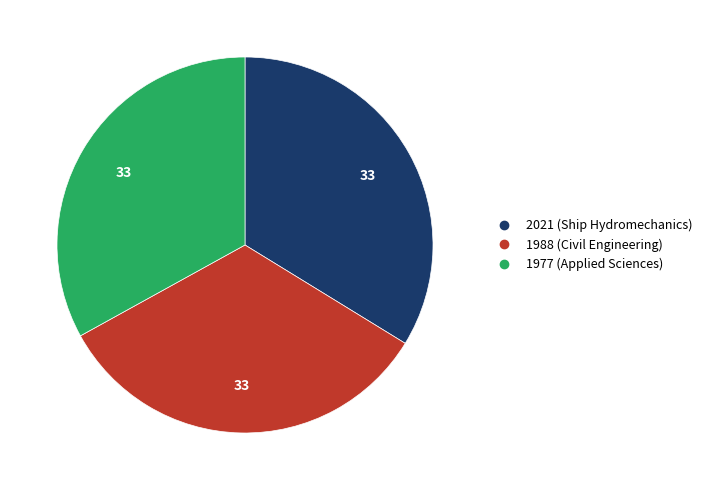

What is the largest slice in the pie chart?

2021 (Ship Hydromechanics)